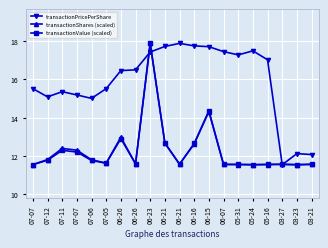

How many lines are shown in the chart?

3